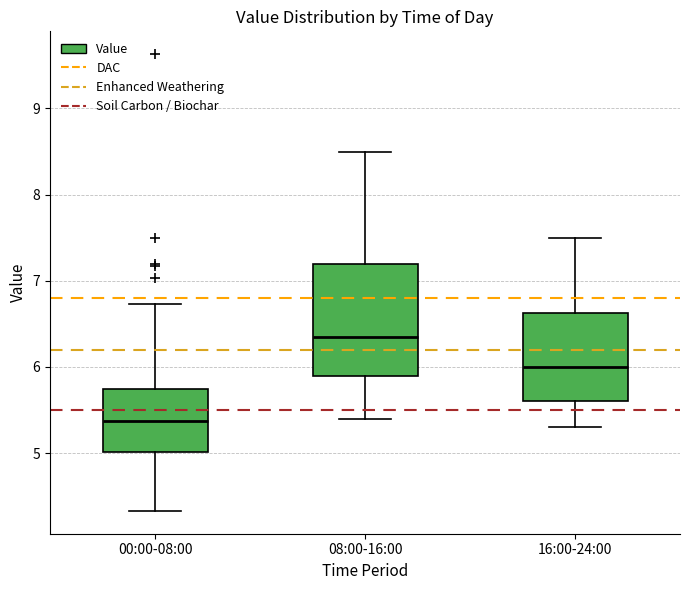

Where is the upper edge of the box for 16:00-24:00 on the y-axis? The values are not printed on the chart, so give them approximately, as read against the axis.

6.6